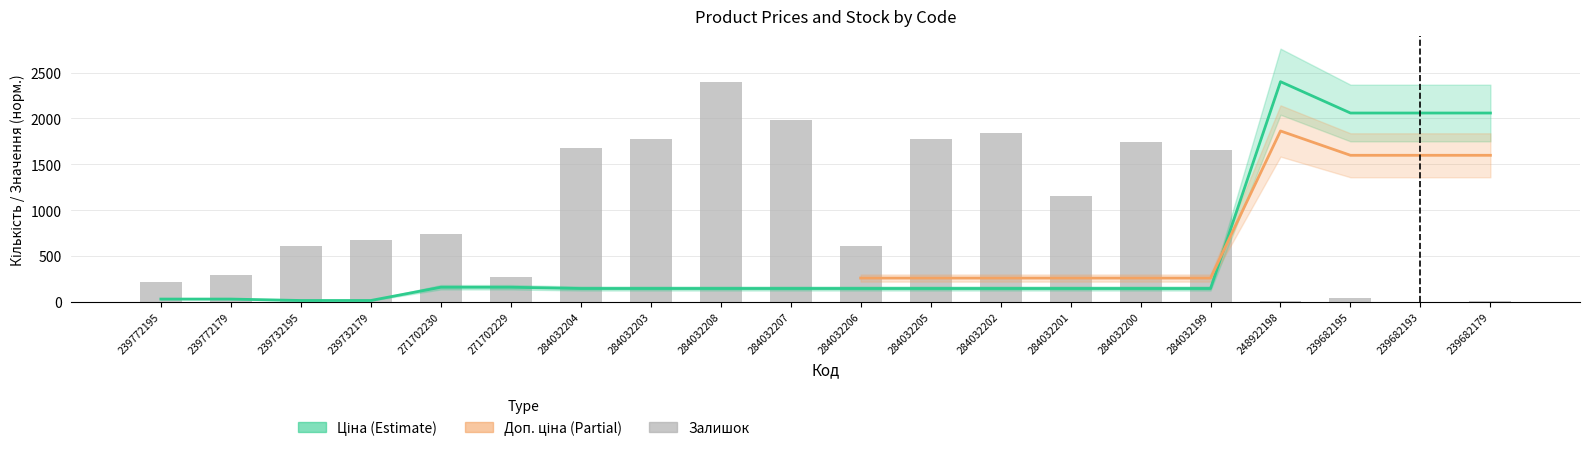

What is the total value across all series at 239772179?

320.9